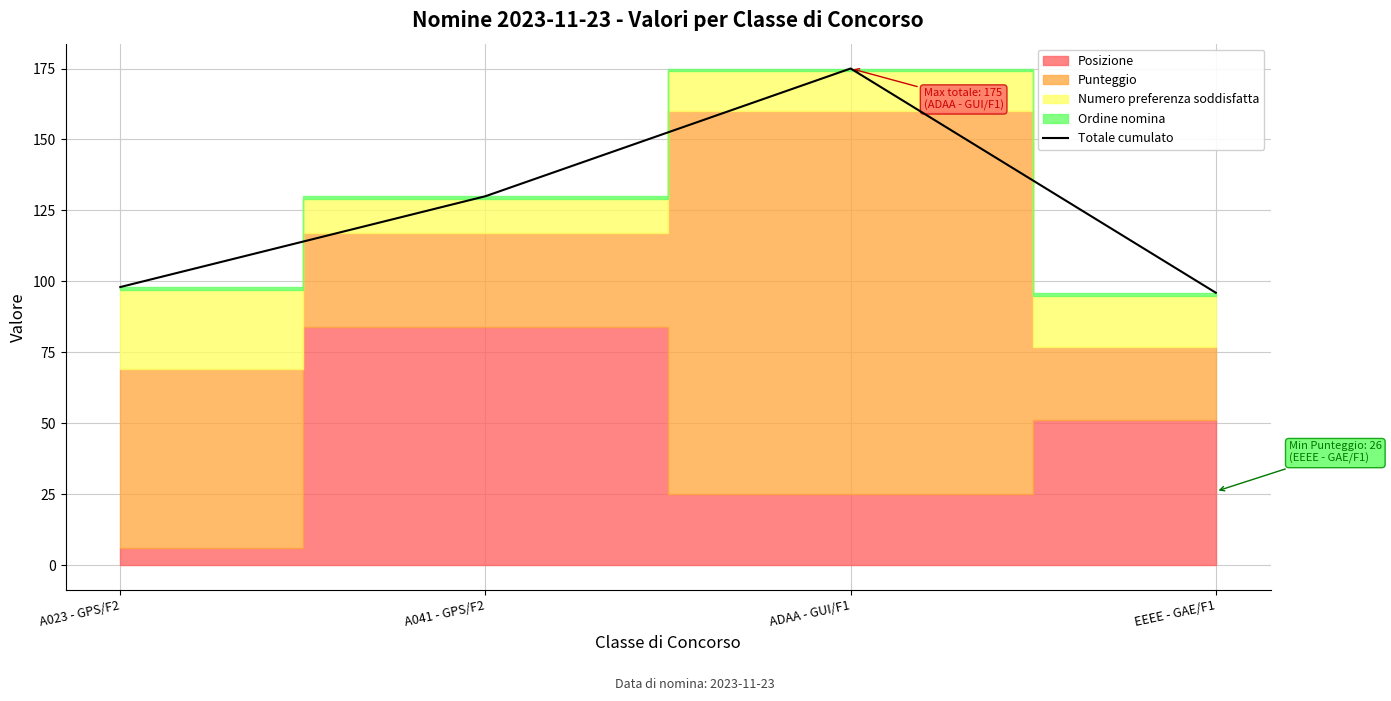

What is the minimum value for Totale cumulato?

96